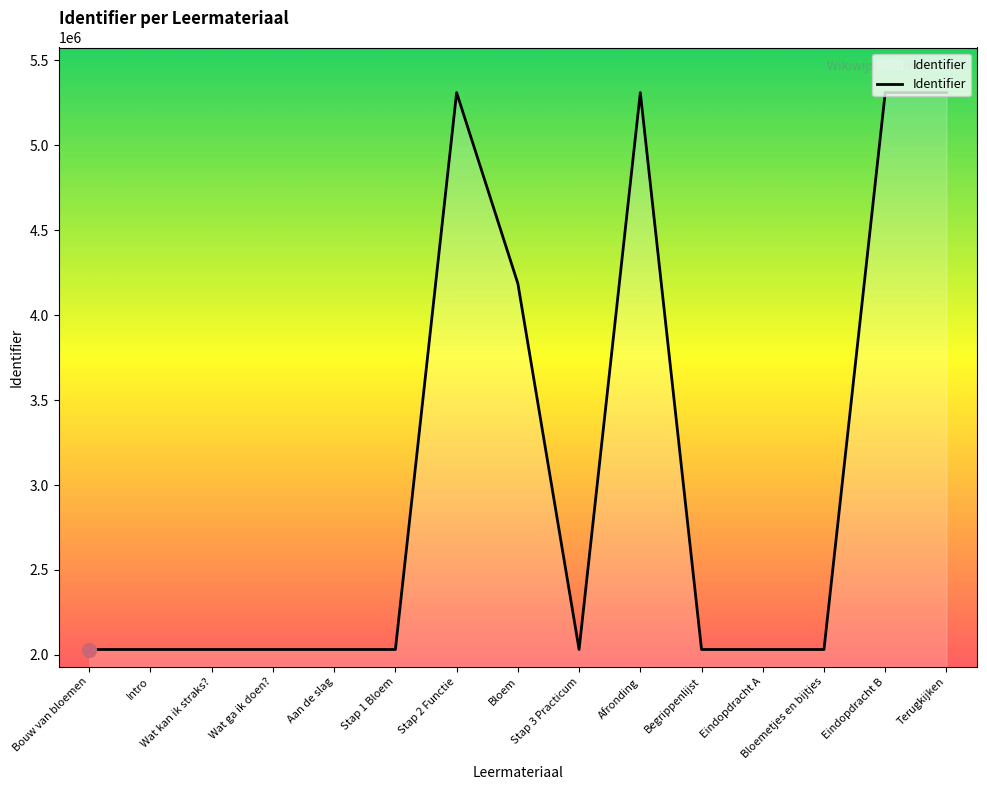

Where is the data nearest to the value 3671306?

Bloem